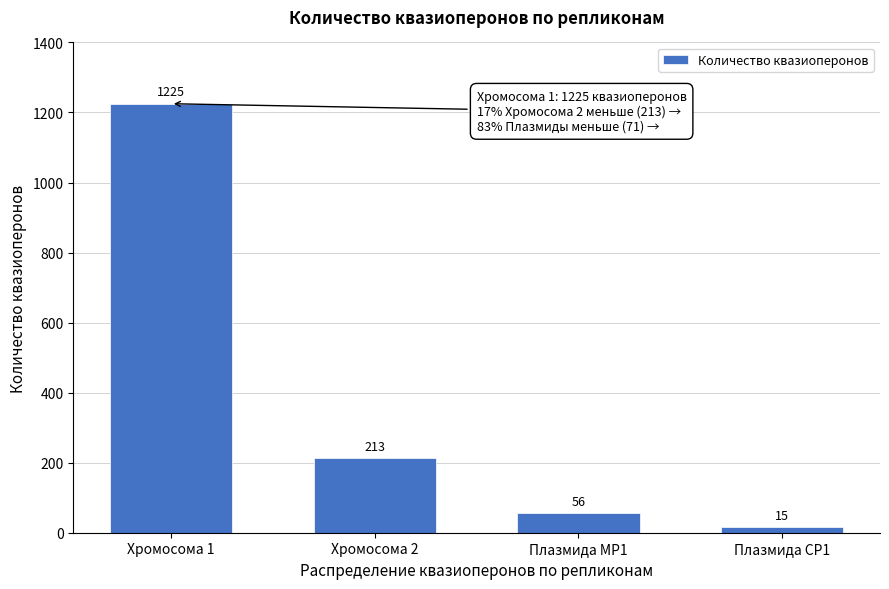

Reading left to right, extract all data points from this chart.

Хромосома 1=1225	Хромосома 2=213	Плазмида MP1=56	Плазмида CP1=15